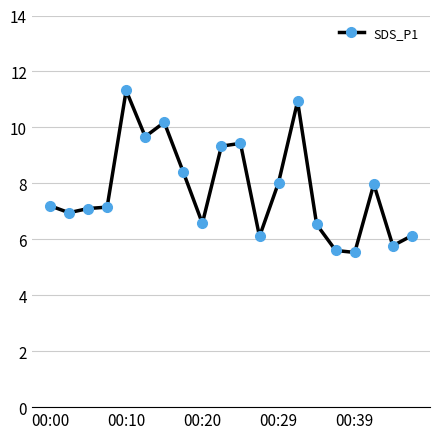

How many distinct data groups are displayed?

1